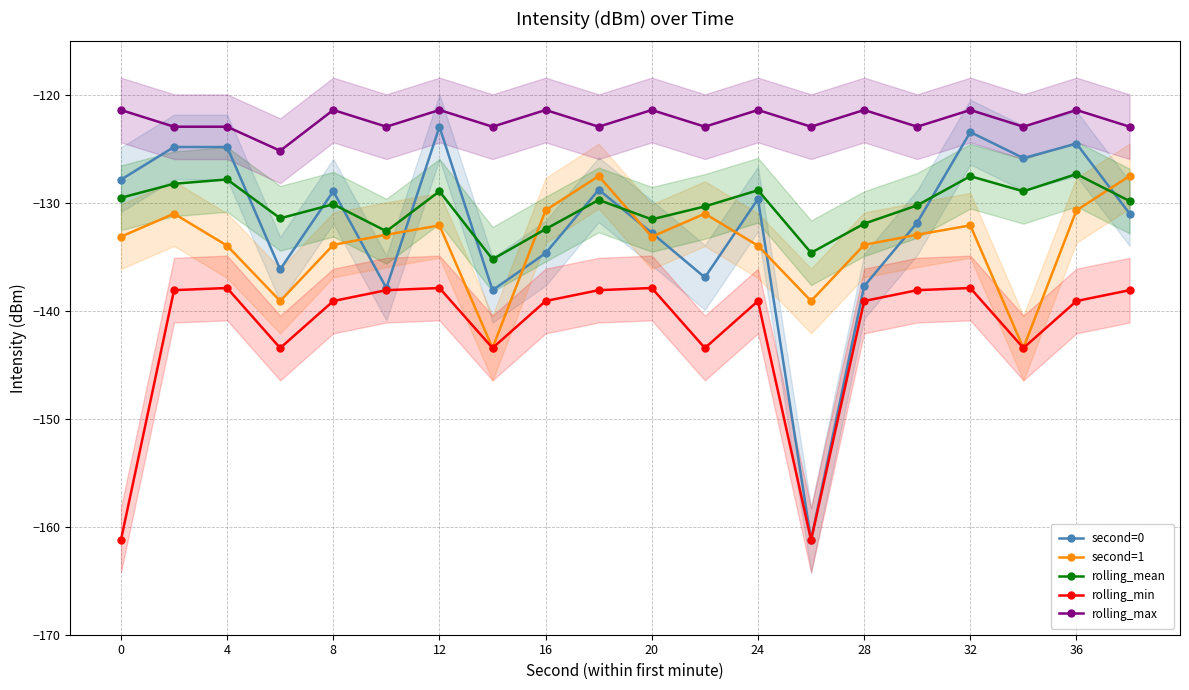

List the series in order of their peak value, lowest first.

rolling_min, second=1, rolling_mean, second=0, rolling_max